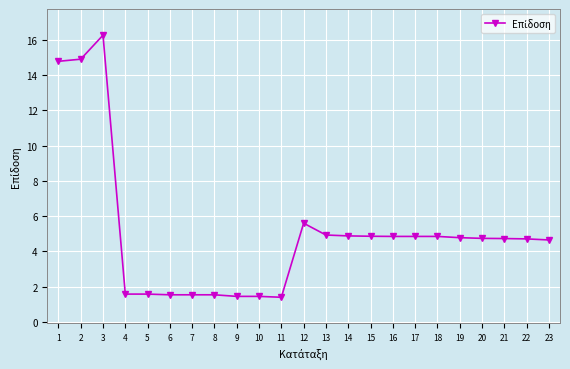

What is the approximate value at 7?

1.5